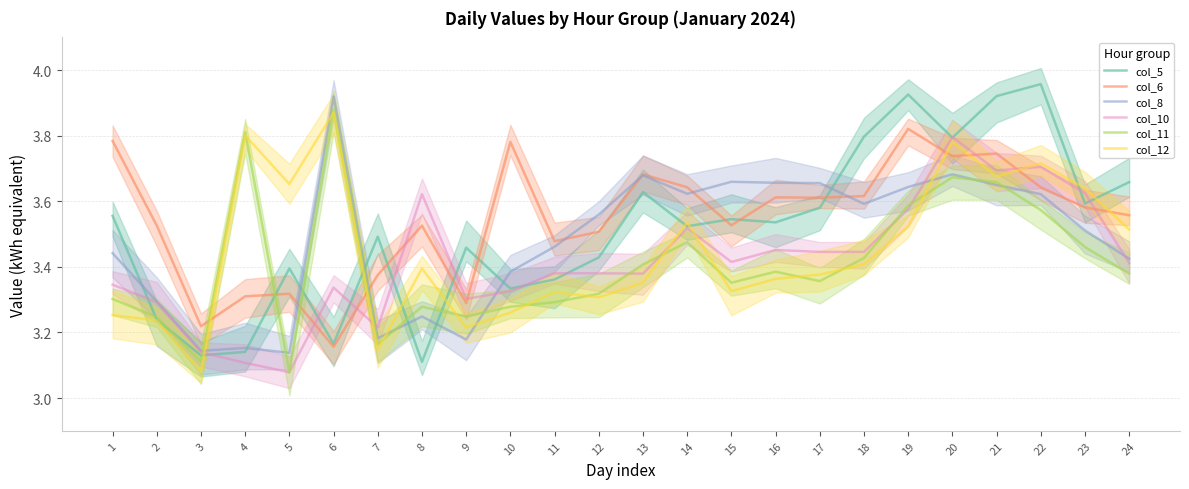

Count the col_12 values in the range 3 to 4.

24